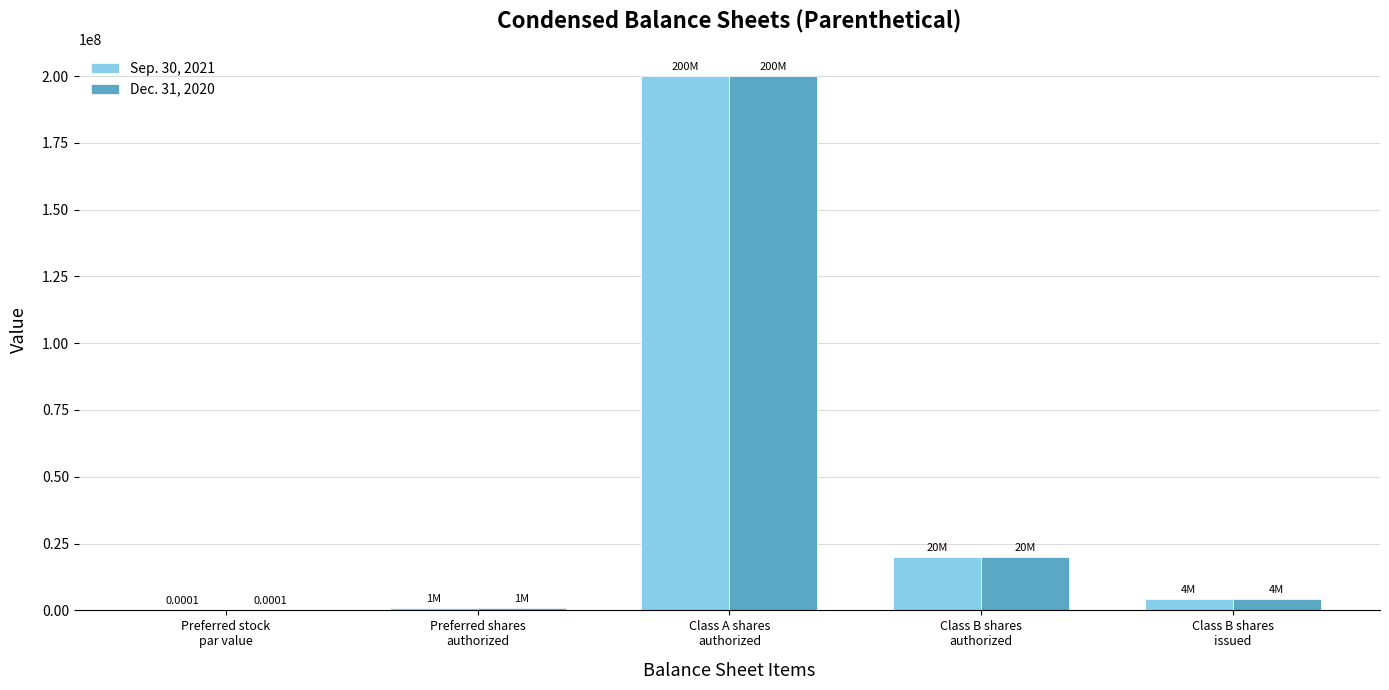

Count the number of data series in this chart.

2